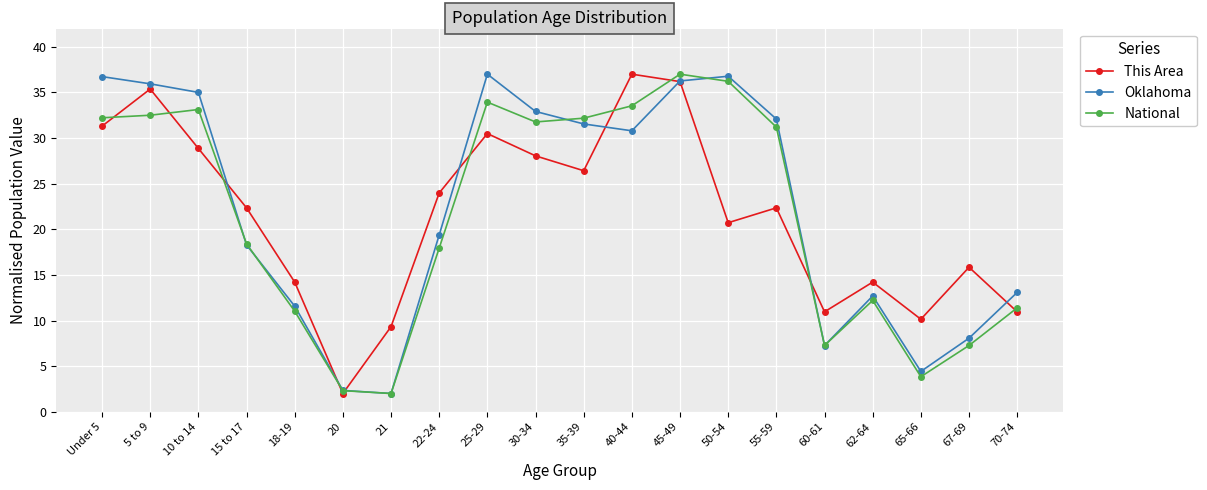

At which label is This Area closest to 19?

50-54